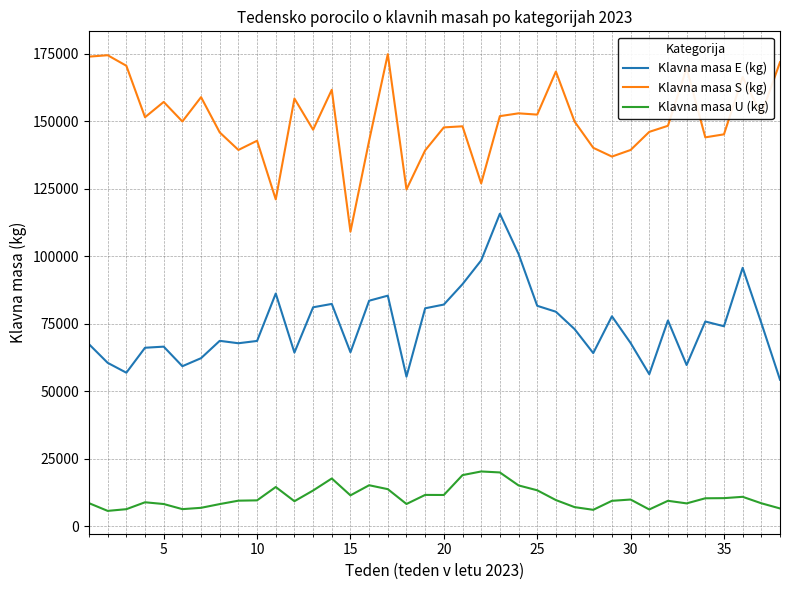

What is the smallest value displayed?

5655